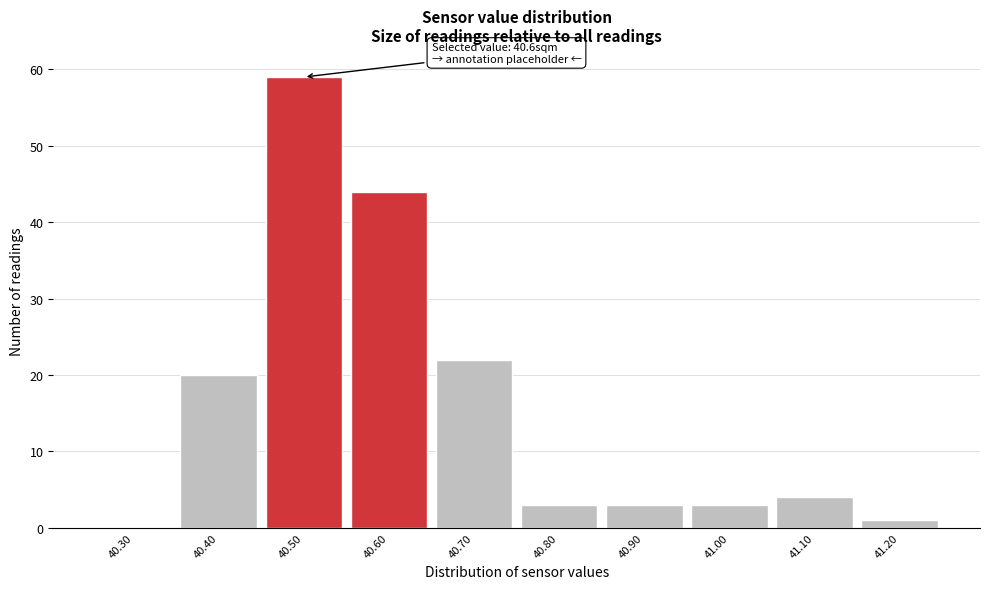

Reading left to right, what are all the values shown in this chart?

40.30=0	40.40=20	40.50=59	40.60=44	40.70=22	40.80=3	40.90=3	41.00=3	41.10=4	41.20=1